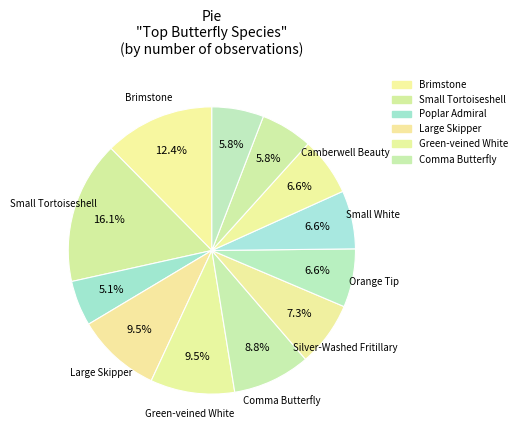

Is there any slice that represents more than half of the pie?

No